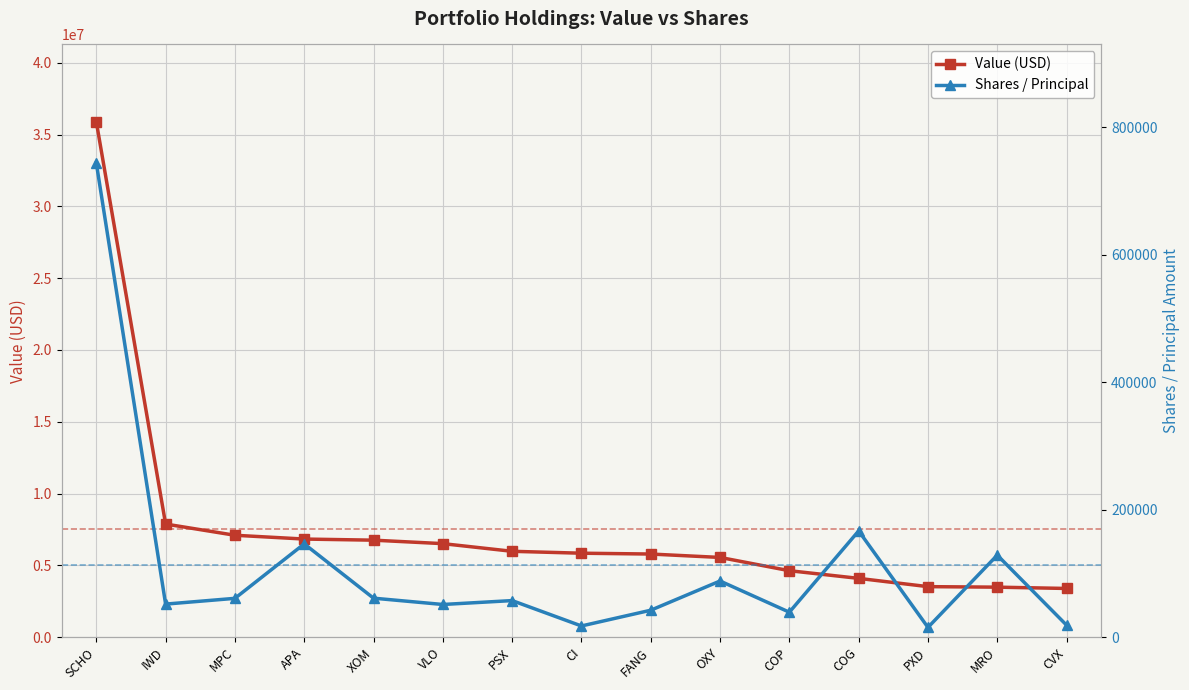

What position from the right is SCHO?

15